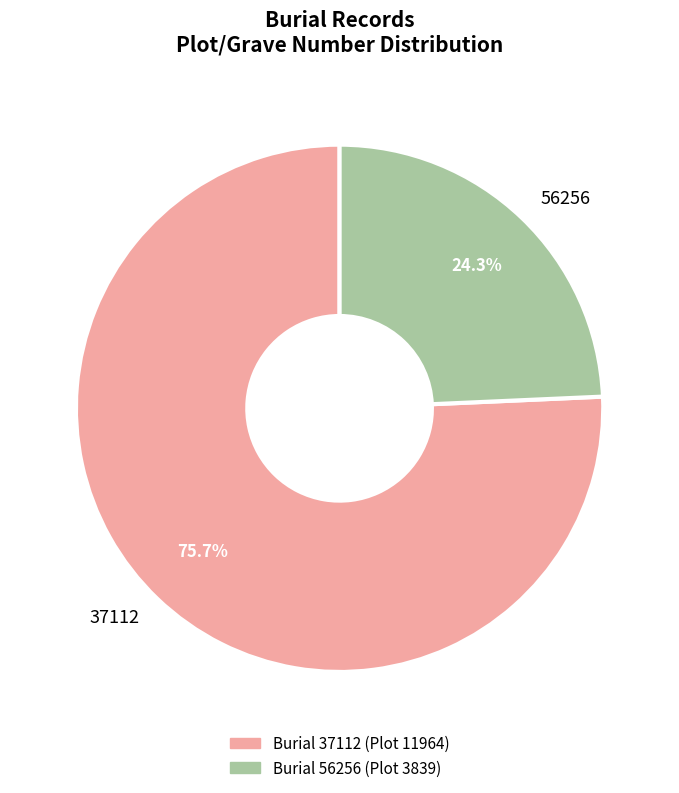

How many slices are in this pie chart?

2